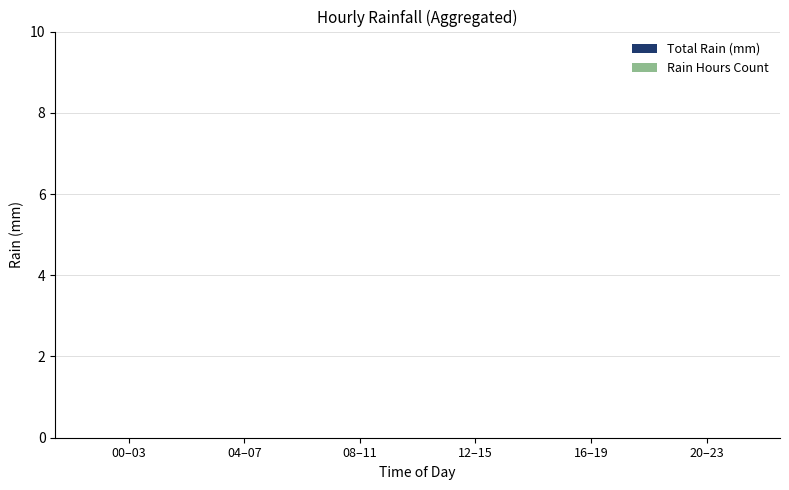

True or false: the data shows -3 at 20:00.

False